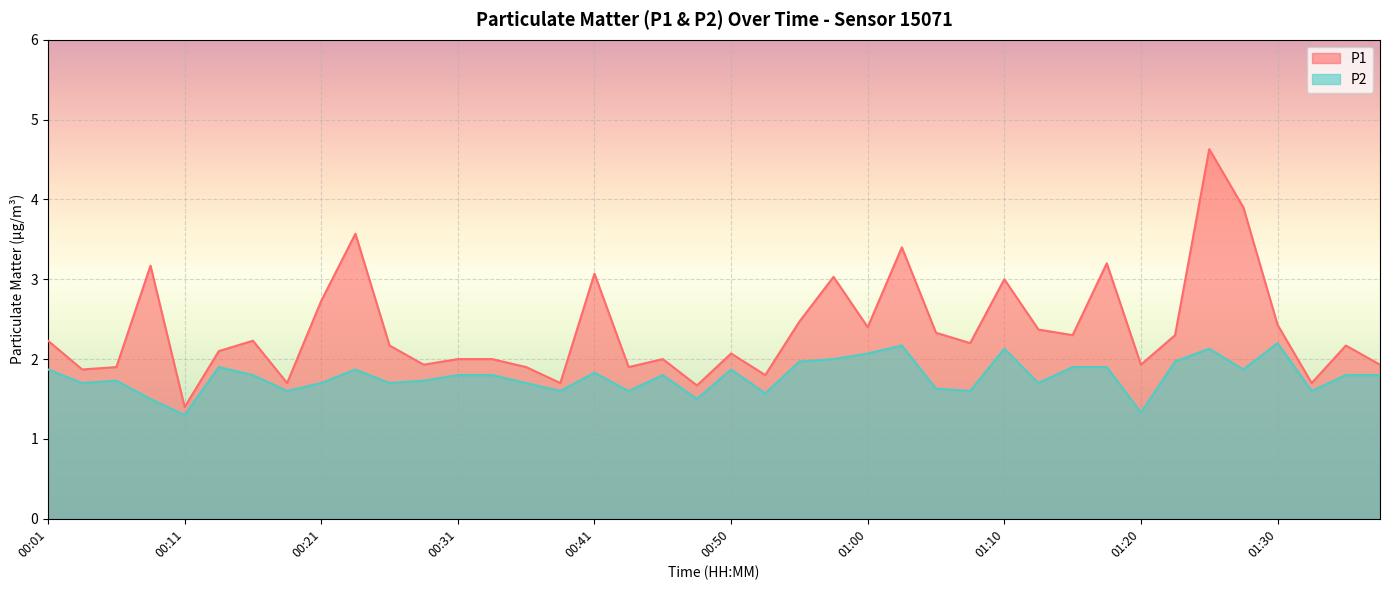

List the series in order of their overall mean, highest first.

P1, P2